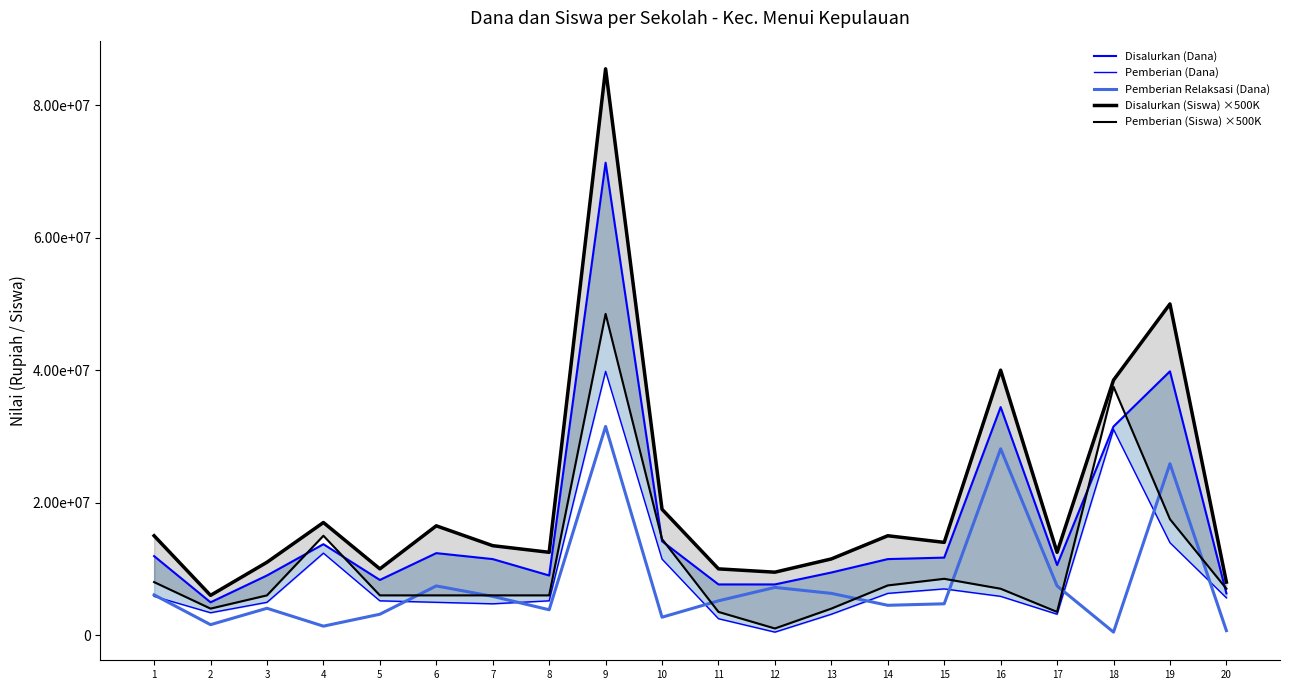

What value does the Disalurkan (Dana) series have at 10, to the nearest 50?

14175000